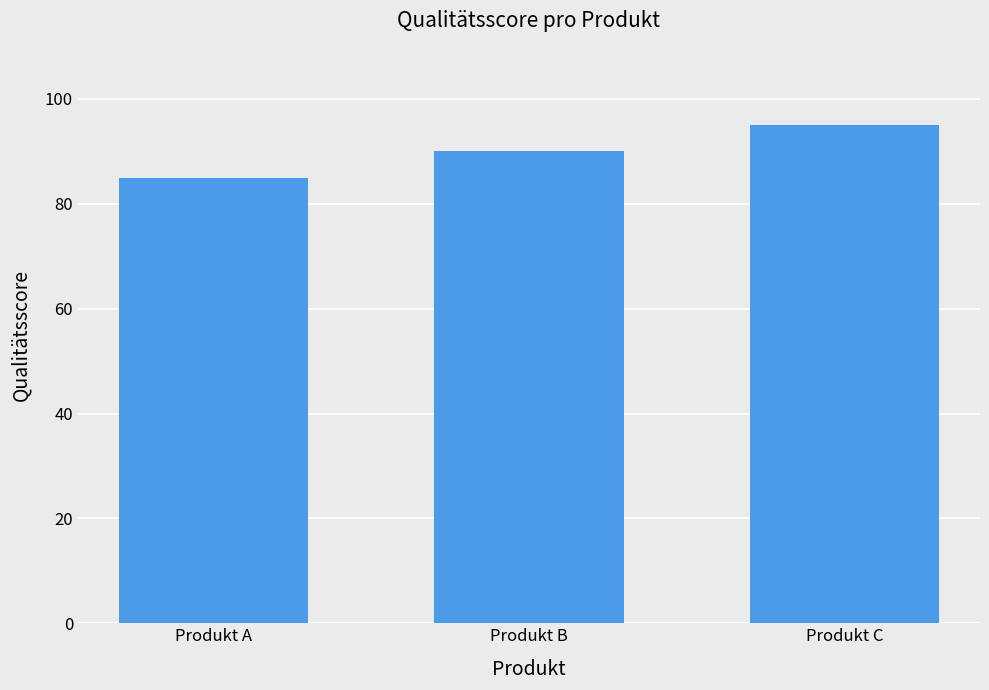

Reading left to right, what are all the values shown in this chart?

Produkt A=85	Produkt B=90	Produkt C=95